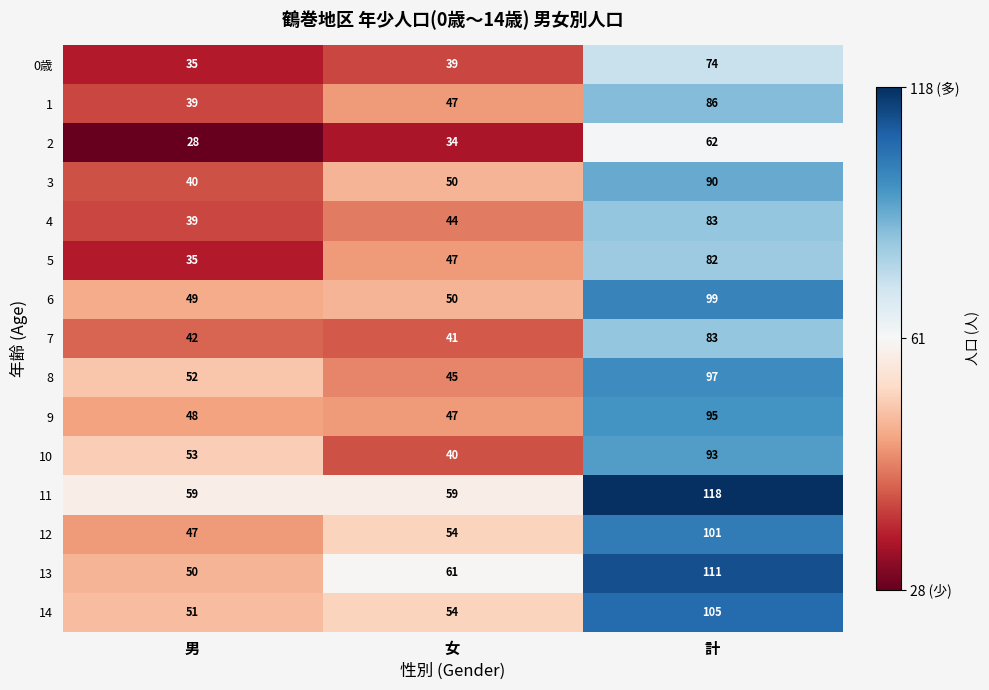

The value of 6 at 計 is 99. True or false?

True